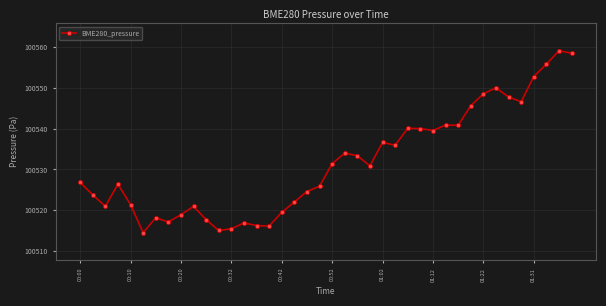

Does the chart display data point markers on the line(s)?

Yes